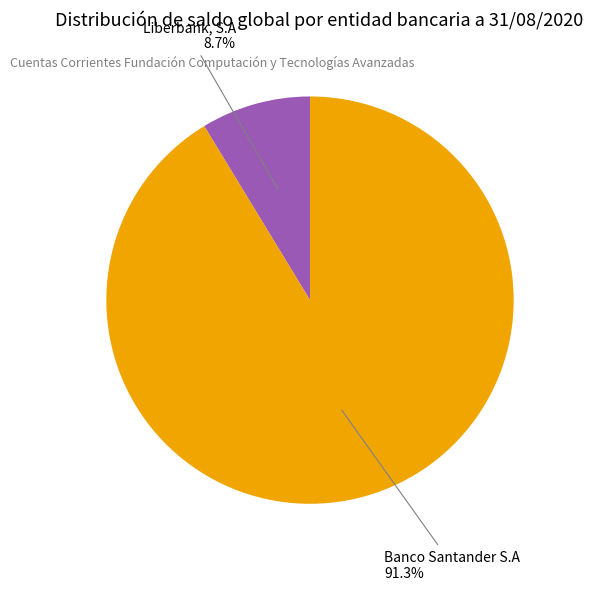

To the nearest percent, what is the difference between the largest and smallest slice percentages?

83%